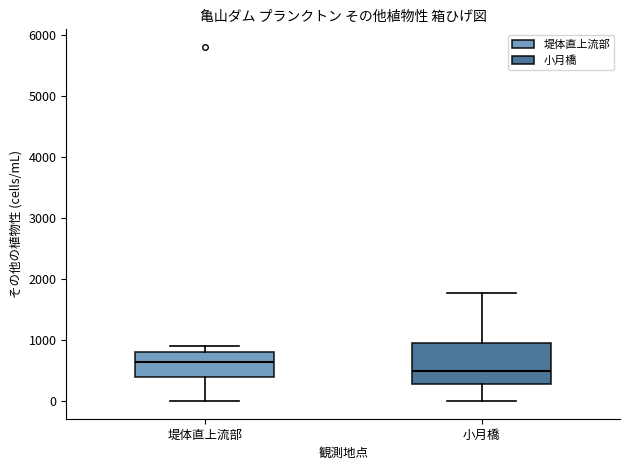

Reading left to right, transcribe this box plot: for each box, give where its median line is, the range the box spans, and where its two whiskers end, as read against the y-axis. The values are not printed on the chart, so give them approximately, as read against the axis.

堤体直上流部: median 600, box 400 to 800, whiskers 0 to 900
小月橋: median 500, box 300 to 1000, whiskers 0 to 1800